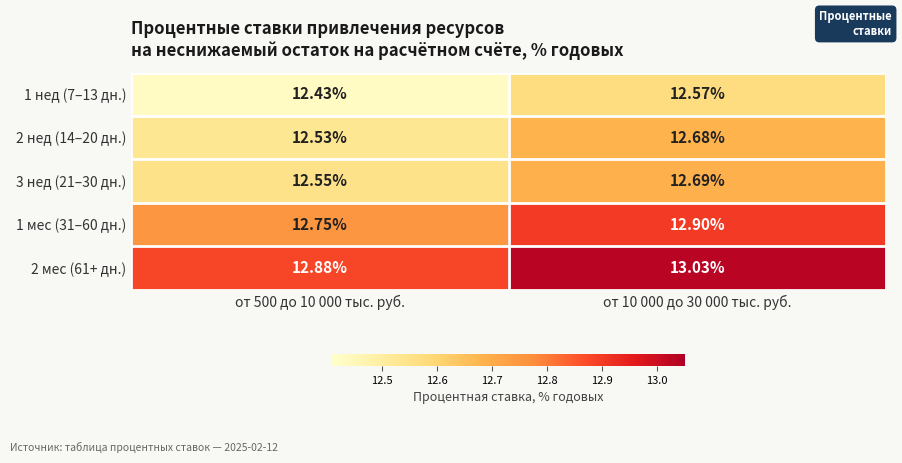

At how many categories does at least one series exceed 12?

2